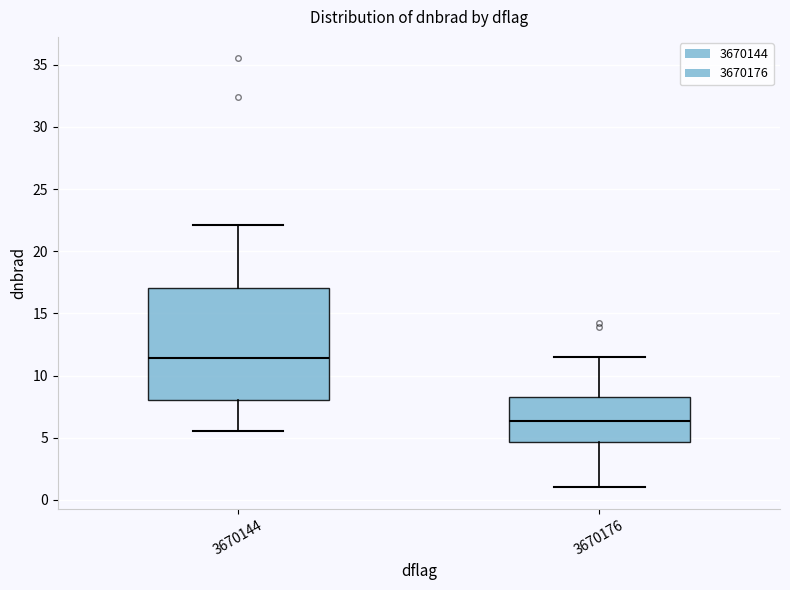

Where does the lower whisker of the box at x = 3670176 end on the y-axis? The values are not printed on the chart, so give them approximately, as read against the axis.

1.0